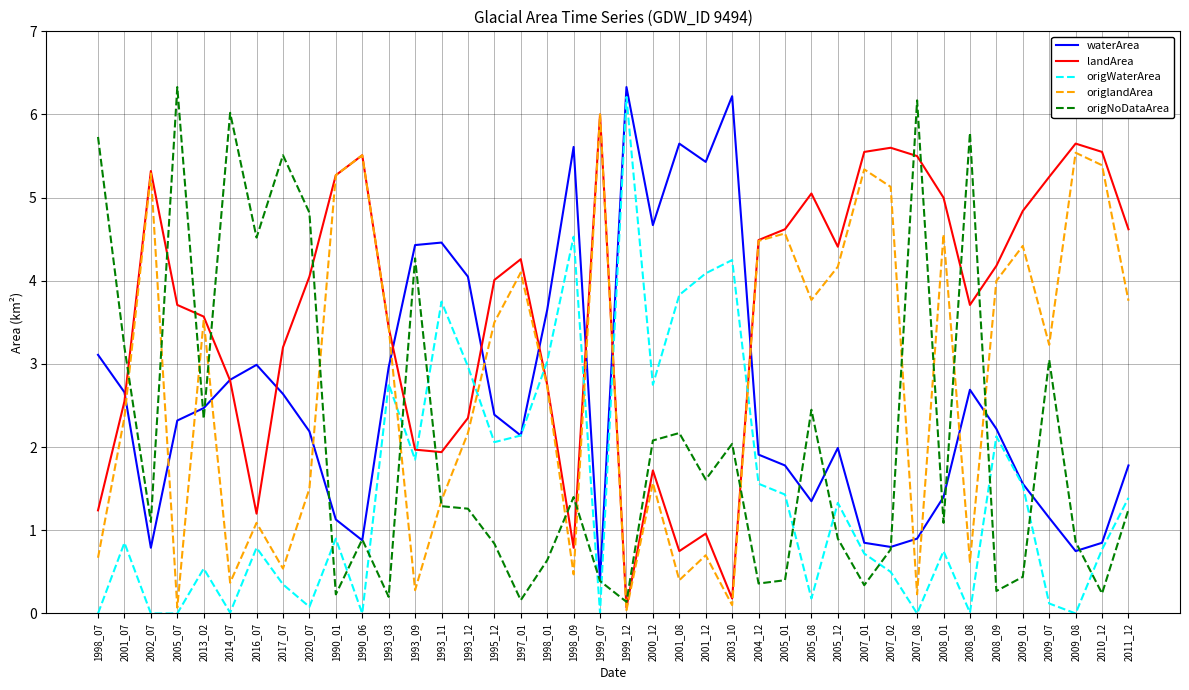

Which series ends up on top after the final intersection of waterArea and landArea?

landArea